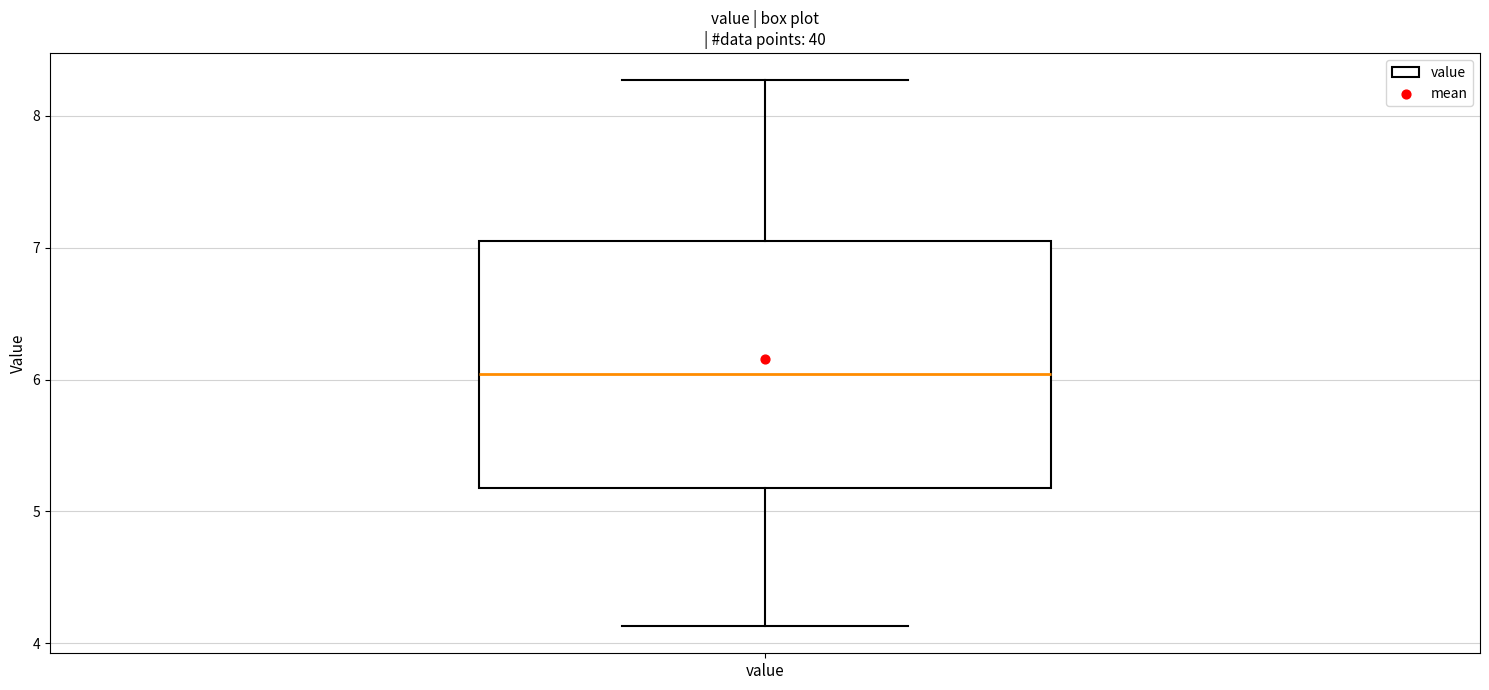

Transcribe this box plot: give where the median line is, the range the box spans, and where the two whiskers end, as read against the y-axis. The values are not printed on the chart, so give them approximately, as read against the axis.

median 6.0, box 5.2 to 7.1, whiskers 4.1 to 8.3